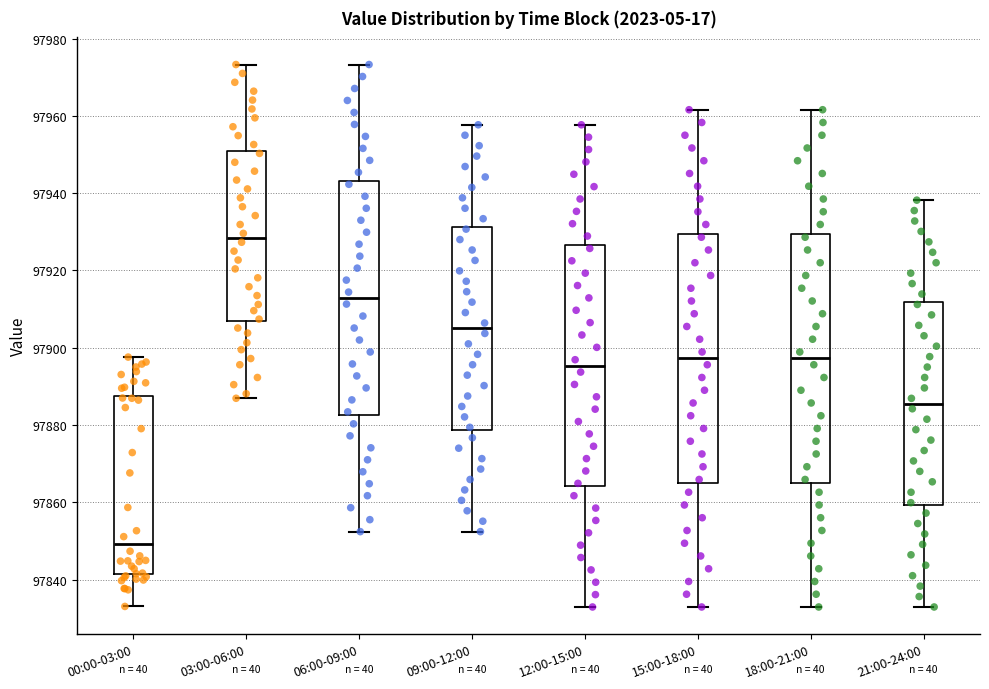

Reading left to right, transcribe this box plot: for each box, give where its median line is, the range the box spans, and where its two whiskers end, as read against the y-axis. The values are not printed on the chart, so give them approximately, as read against the axis.

00:00-03:00: median 97850, box 97842 to 97888, whiskers 97834 to 97898
03:00-06:00: median 97928, box 97906 to 97950, whiskers 97886 to 97974
06:00-09:00: median 97912, box 97882 to 97944, whiskers 97852 to 97974
09:00-12:00: median 97906, box 97878 to 97932, whiskers 97852 to 97958
12:00-15:00: median 97896, box 97864 to 97926, whiskers 97832 to 97958
15:00-18:00: median 97898, box 97866 to 97930, whiskers 97832 to 97962
18:00-21:00: median 97898, box 97866 to 97930, whiskers 97832 to 97962
21:00-24:00: median 97886, box 97860 to 97912, whiskers 97832 to 97938